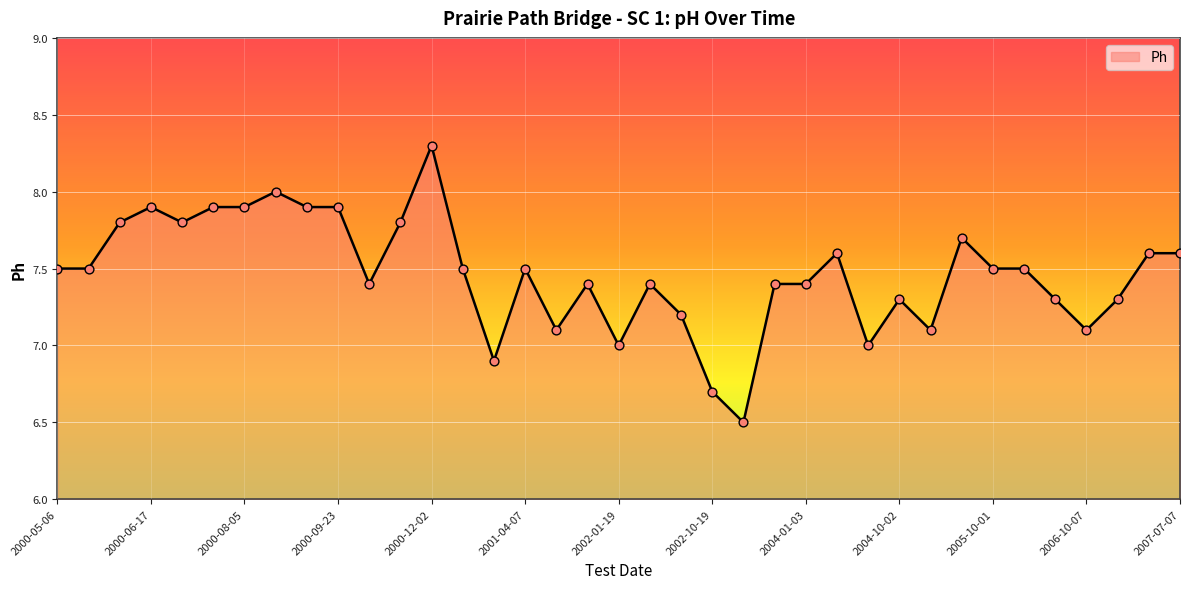

What is the difference between the maximum and minimum values?

1.8